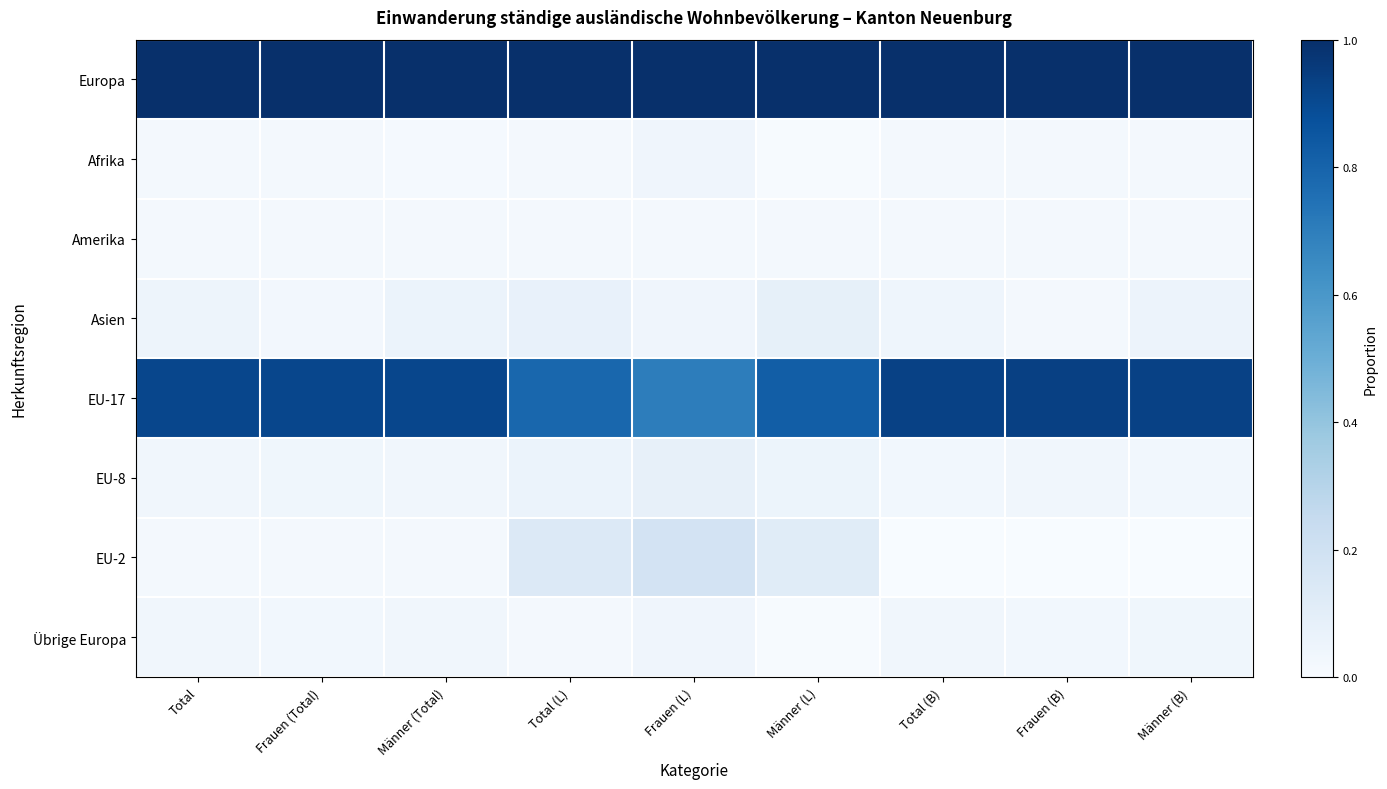

At which category is the sum across all series the highest?

Männer (L)